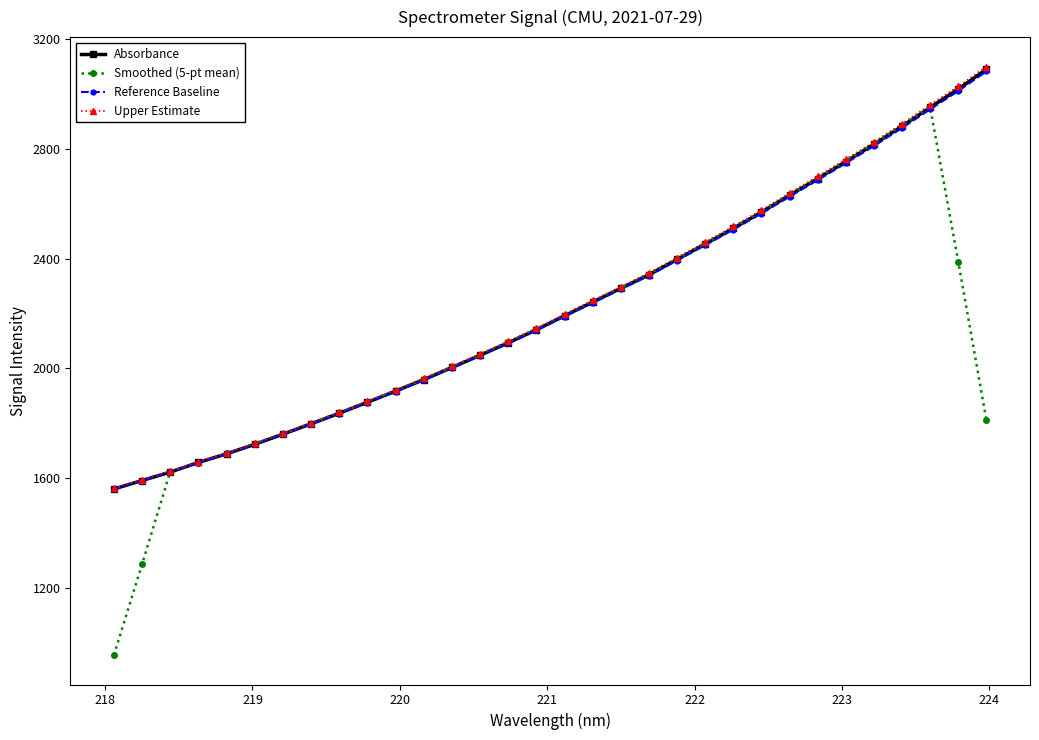

Which series has the largest range (max minus min)?

Smoothed (5-pt mean)